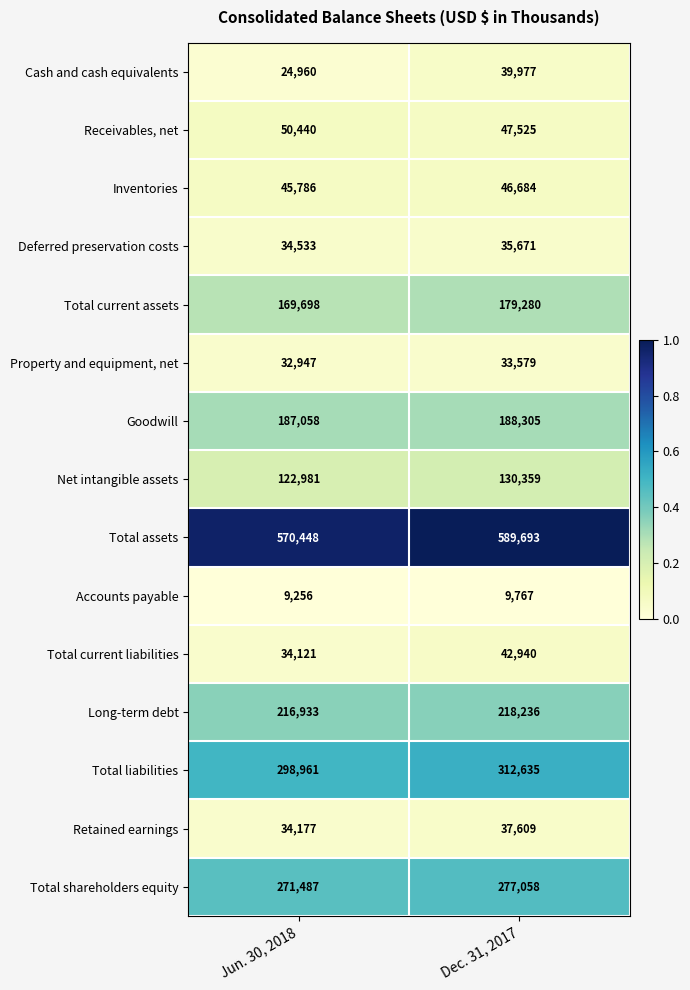

The value of Total shareholders equity at Jun. 30, 2018 is 271487. True or false?

True